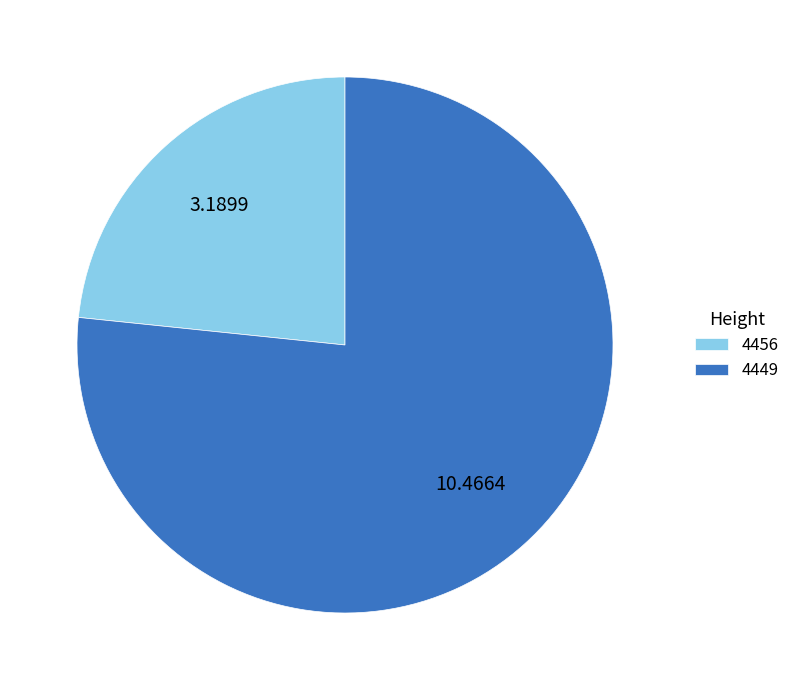

Count the number of slices in the pie.

2